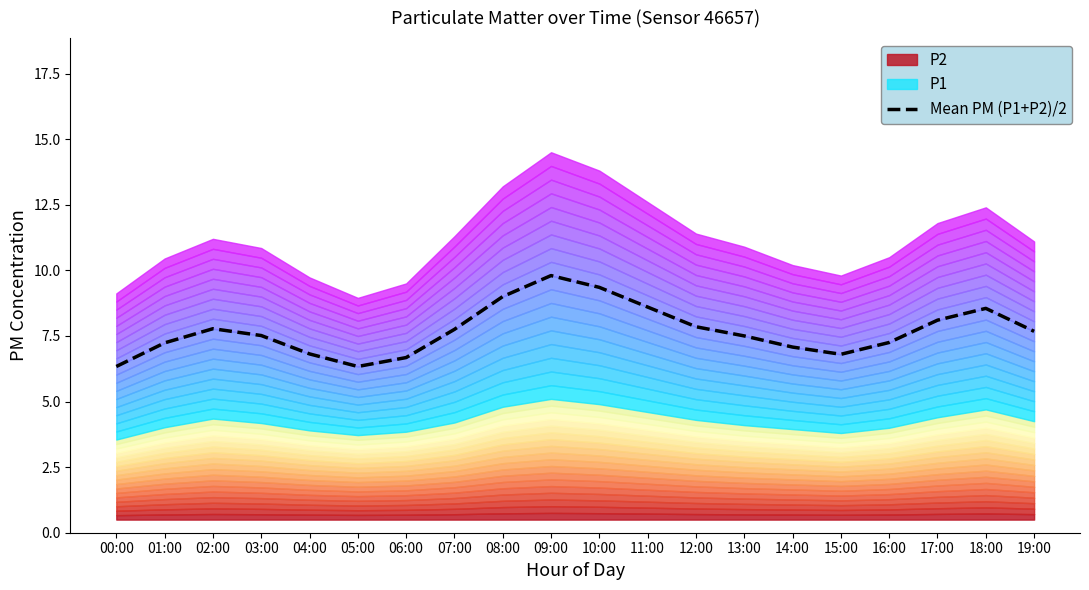

Rank the categories by value from lowest to highest.

00:00, 05:00, 06:00, 15:00, 04:00, 14:00, 01:00, 16:00, 13:00, 03:00, 19:00, 07:00, 02:00, 12:00, 17:00, 18:00, 11:00, 08:00, 10:00, 09:00